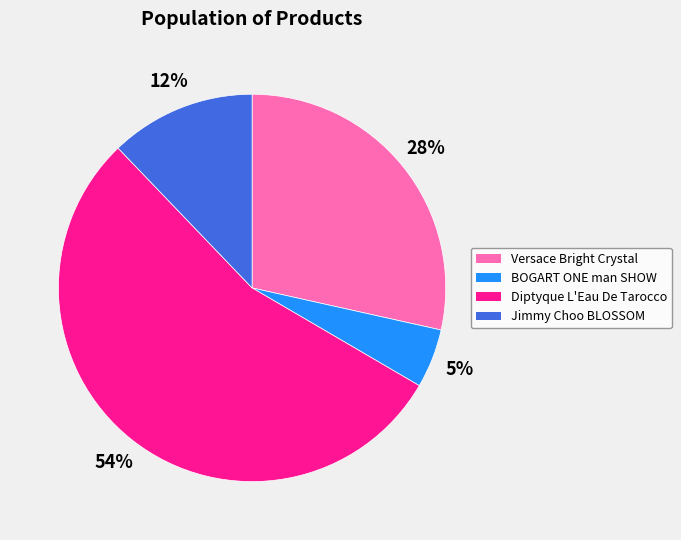

Is there any slice that represents more than half of the pie?

Yes